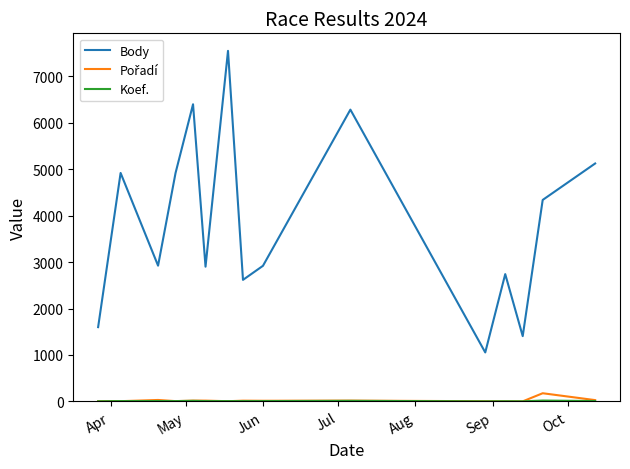

Which series has the largest range (max minus min)?

Body